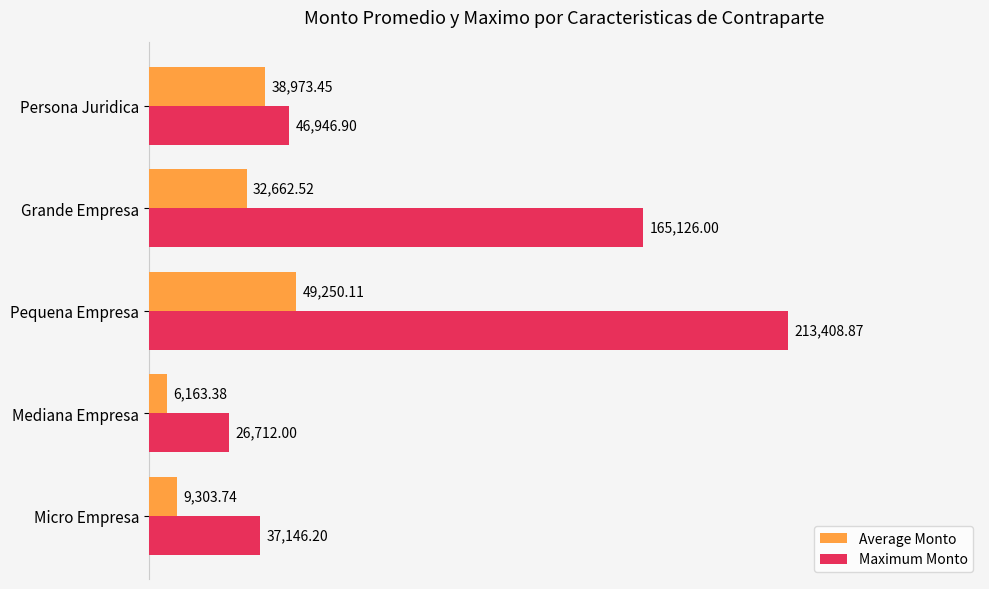

List the labels in order of Average Monto value, smallest first.

Mediana Empresa, Micro Empresa, Grande Empresa, Persona Juridica, Pequena Empresa